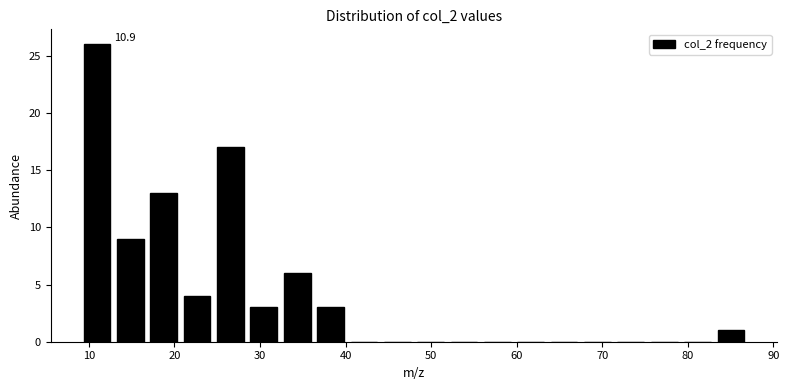

Around what value on the x-axis is the tallest bar? Give the approximate position of its centre, as read against the axis.

11